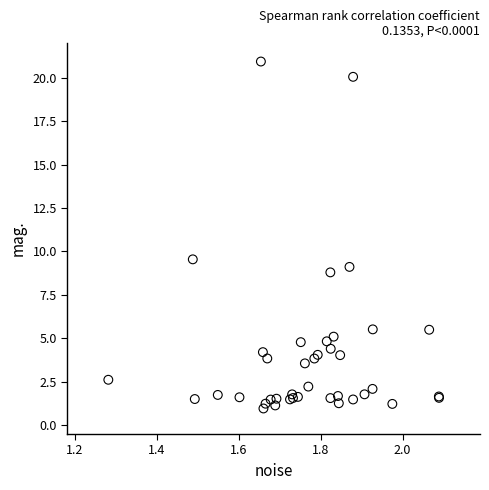

What Y value in the scatter plot is closest to 10?

9.5